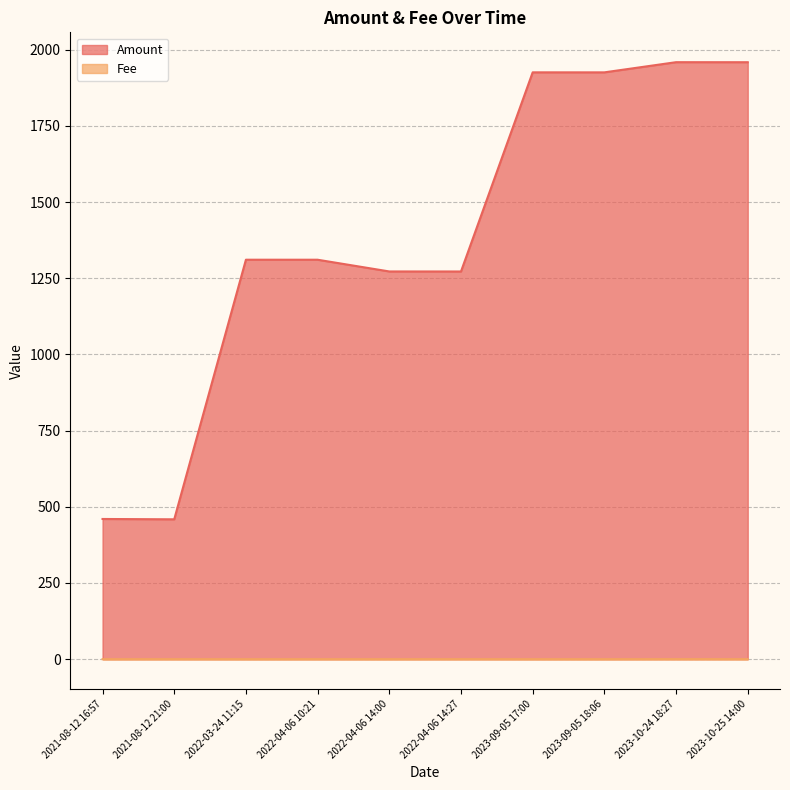

True or false: Fee and Amount intersect in this chart.

False